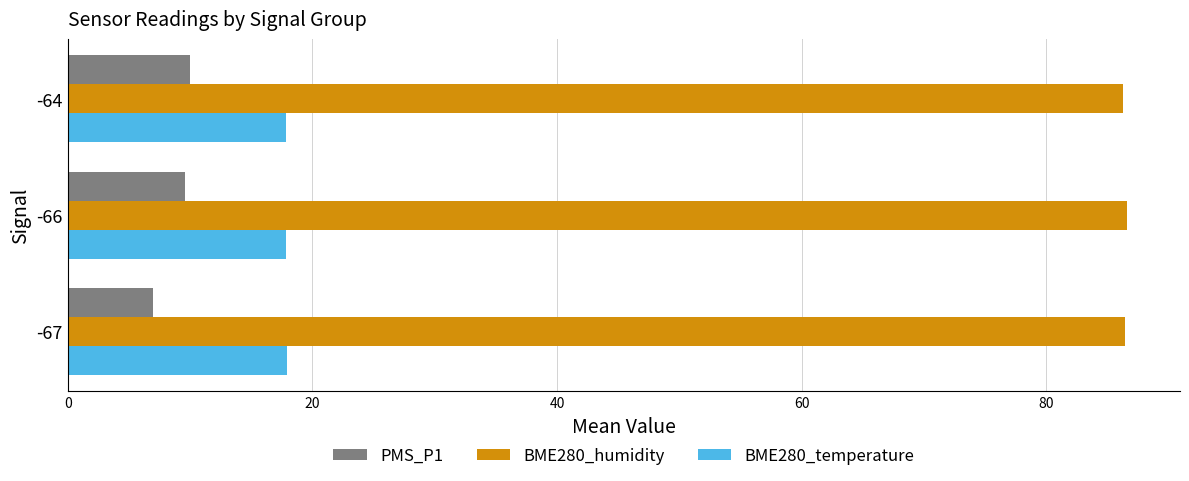

Count the number of categories in the chart.

3